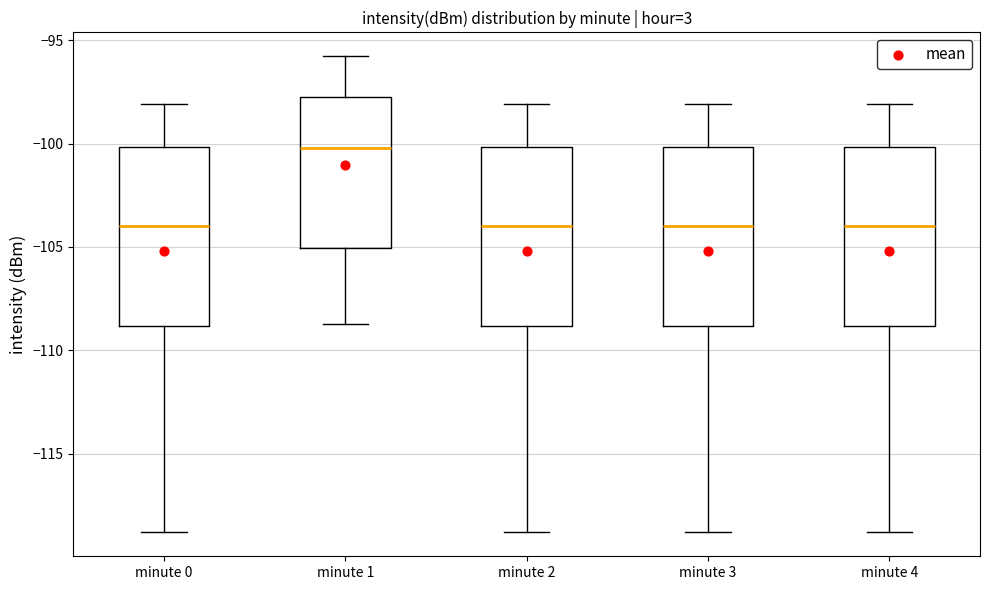

Reading left to right, read every box against the y-axis: the position of its median line, the range the box covers, and the ends of its whiskers. The values are not printed on the chart, so give them approximately, as read against the axis.

minute 0: median -104.0, box -109.0 to -100.0, whiskers -119.0 to -98.0
minute 1: median -100.0, box -105.0 to -98.0, whiskers -108.5 to -96.0
minute 2: median -104.0, box -109.0 to -100.0, whiskers -119.0 to -98.0
minute 3: median -104.0, box -109.0 to -100.0, whiskers -119.0 to -98.0
minute 4: median -104.0, box -109.0 to -100.0, whiskers -119.0 to -98.0